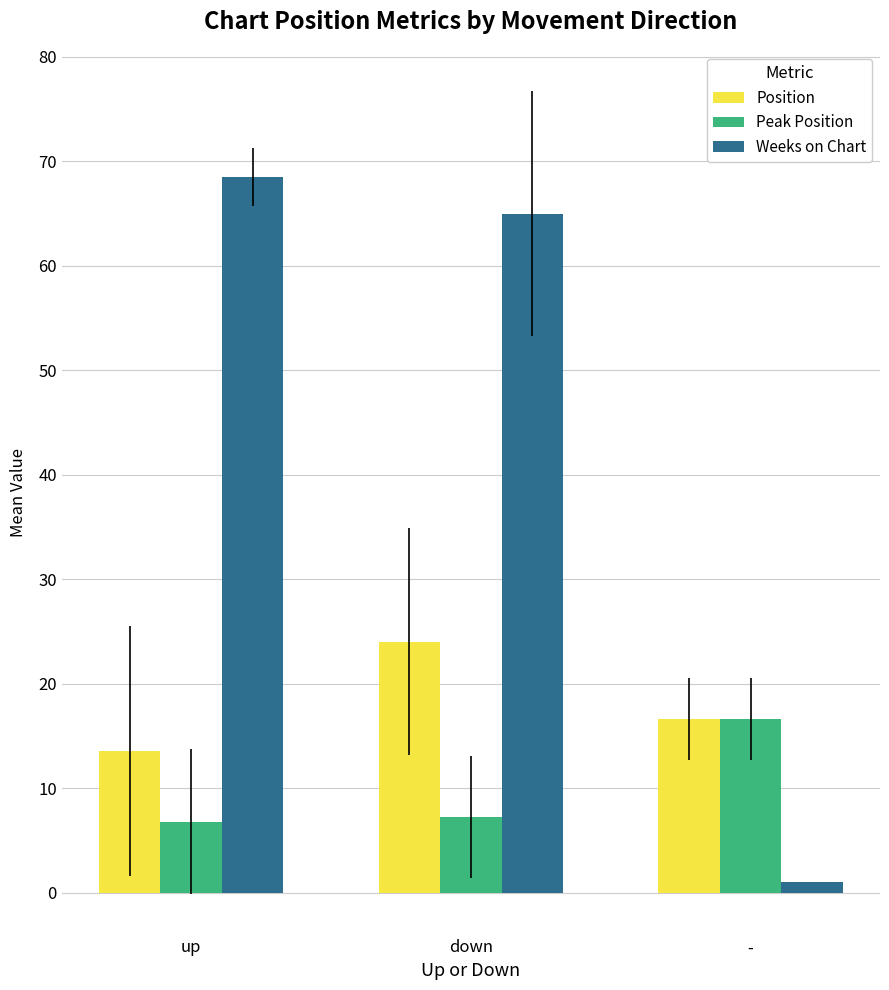

How many groups of bars are there?

3